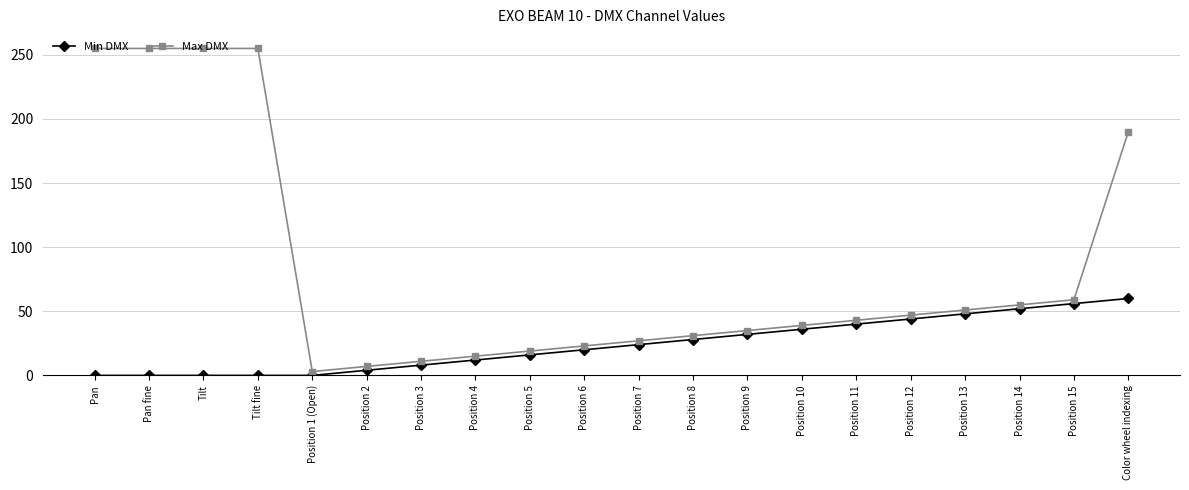

What is the average value of the Min DMX series?

24